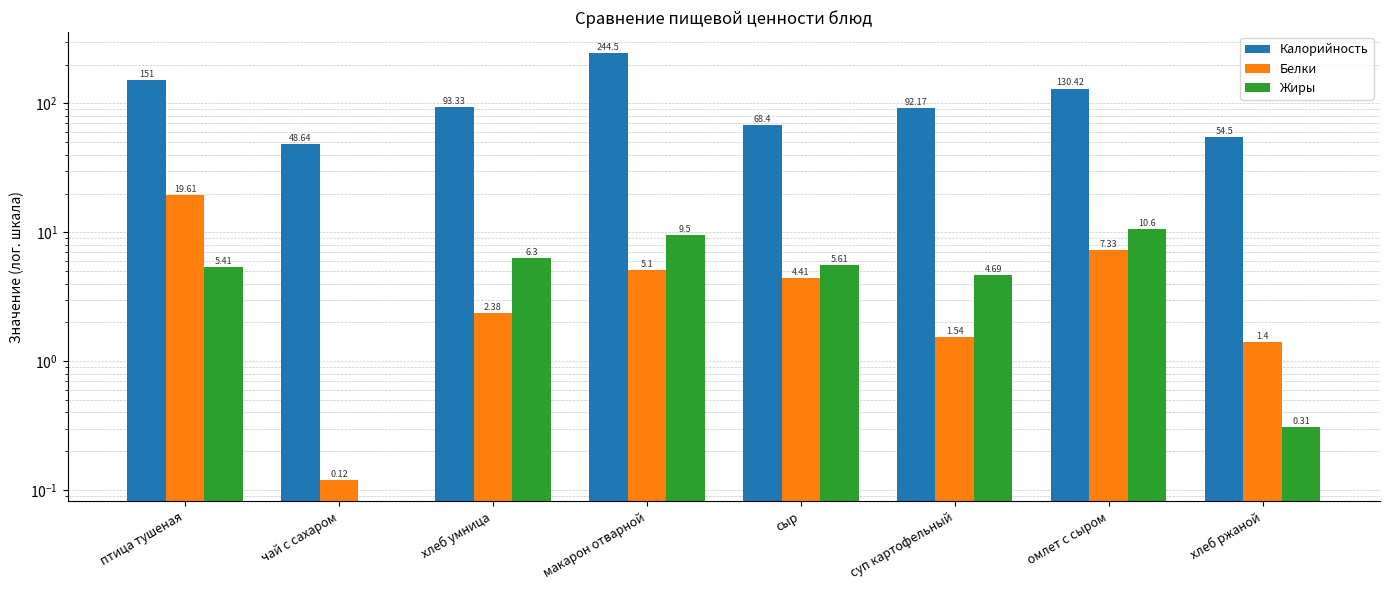

What is the value of the Жиры bar at the 6th from the left?

4.7